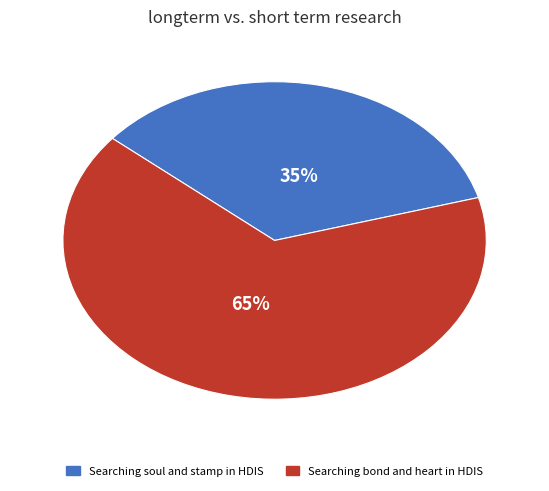

Which slice represents more than half of the pie?

Searching bond and heart in HDIS